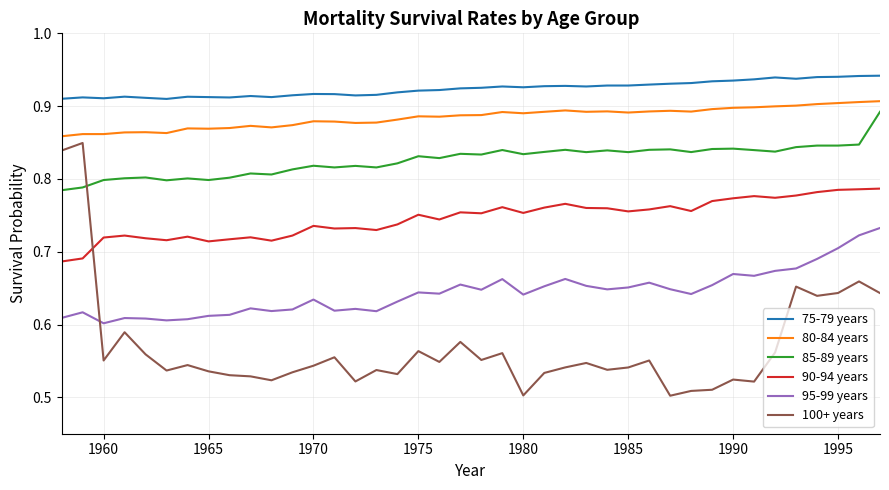

True or false: 80-84 years and 100+ years cross at least once.

False